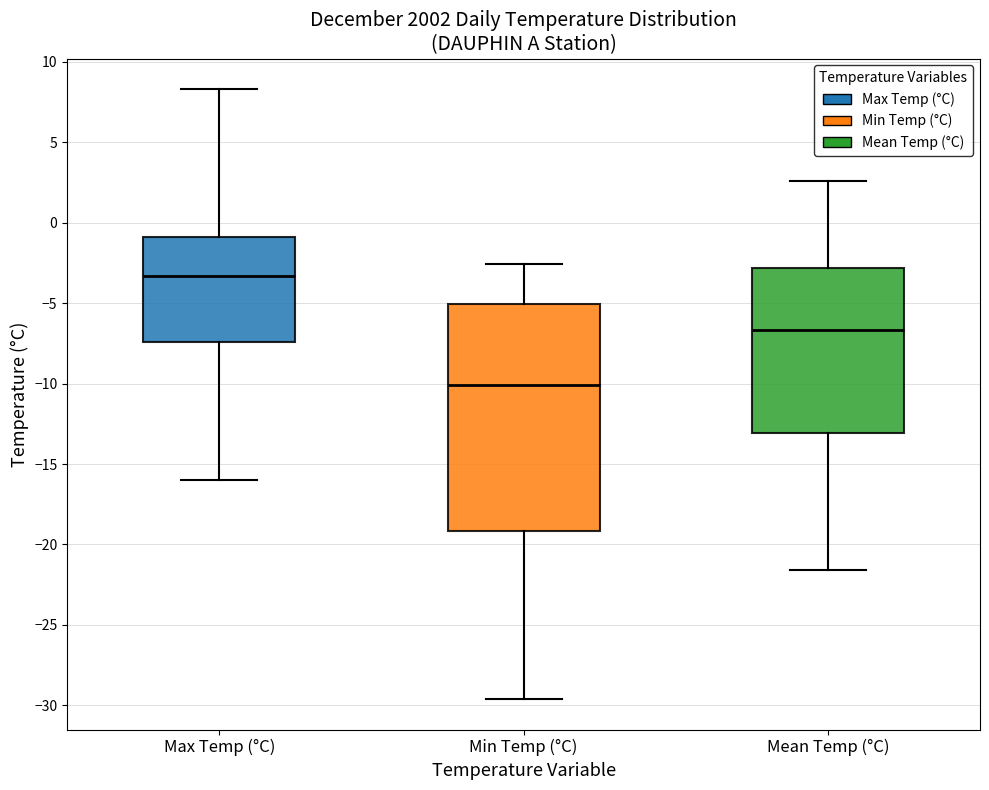

Reading left to right, read every box against the y-axis: the position of its median line, the range the box covers, and the ends of its whiskers. The values are not printed on the chart, so give them approximately, as read against the axis.

Max Temp (°C): median -3.5, box -7.5 to -1.0, whiskers -16.0 to 8.5
Min Temp (°C): median -10.0, box -19.0 to -5.0, whiskers -29.5 to -2.5
Mean Temp (°C): median -6.5, box -13.0 to -3.0, whiskers -21.5 to 2.5